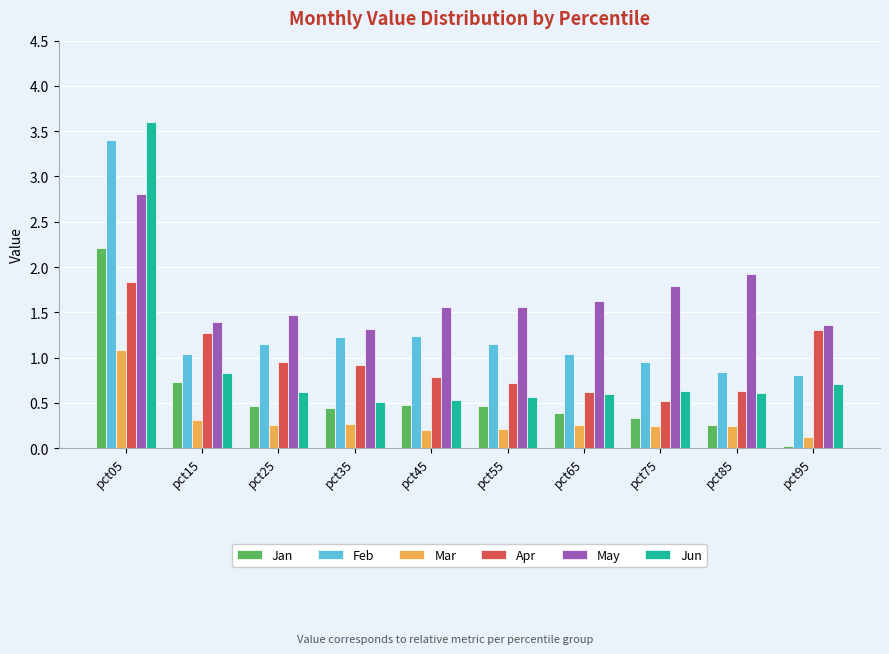

At which label is May closest to 2?

pct85